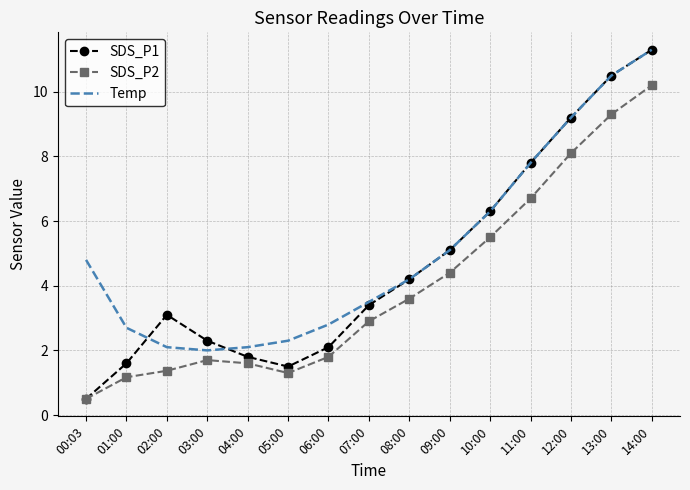

The Temp series shows 1.6 at 07:00. True or false?

False